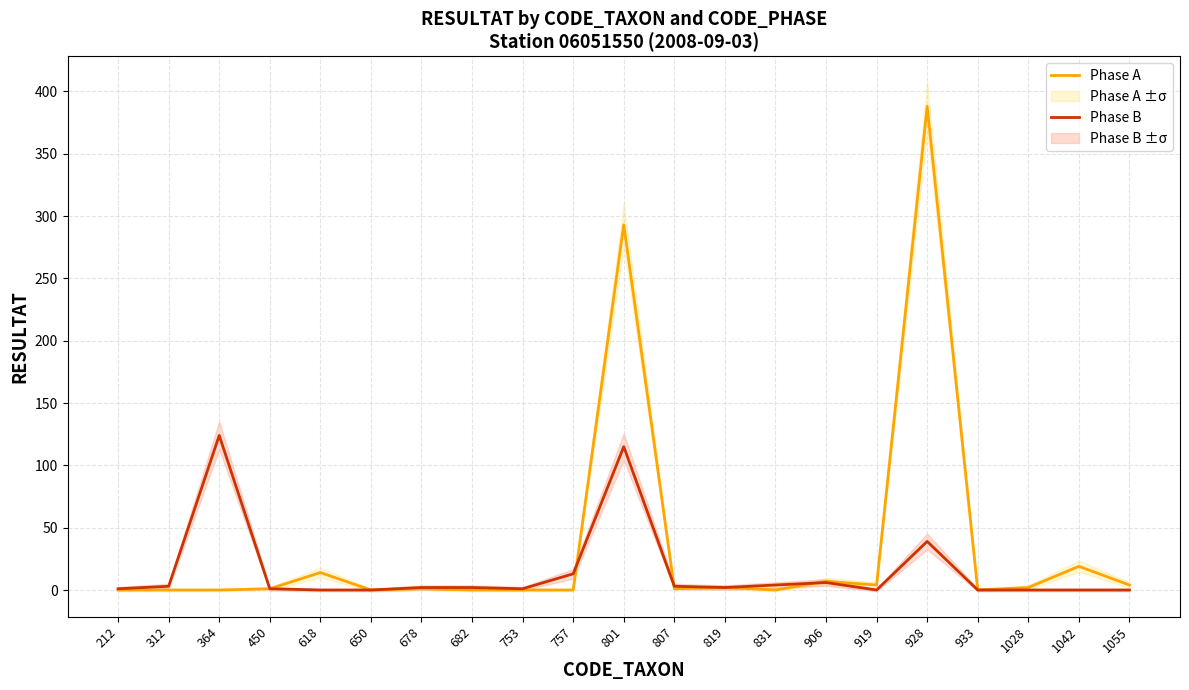

At which category does Phase A reach its first local valley?

650